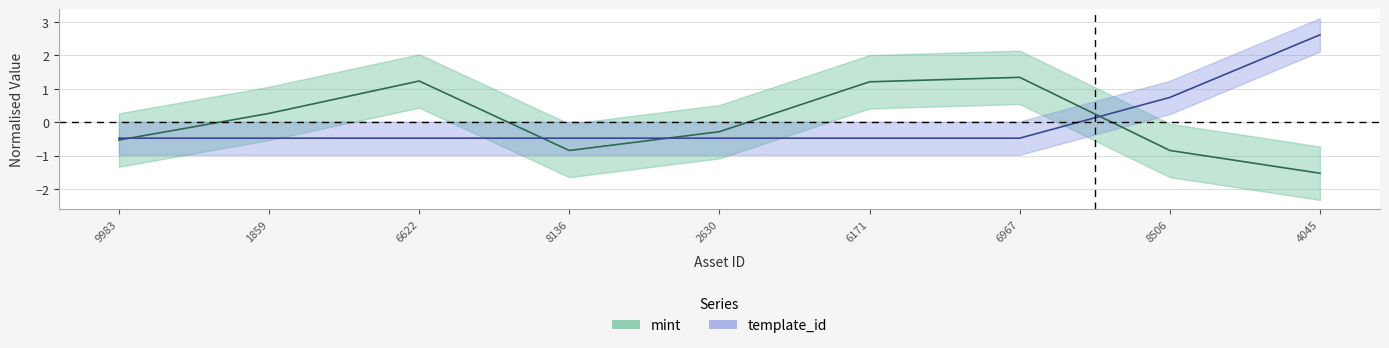

How many values in the mint series are below 0?

5